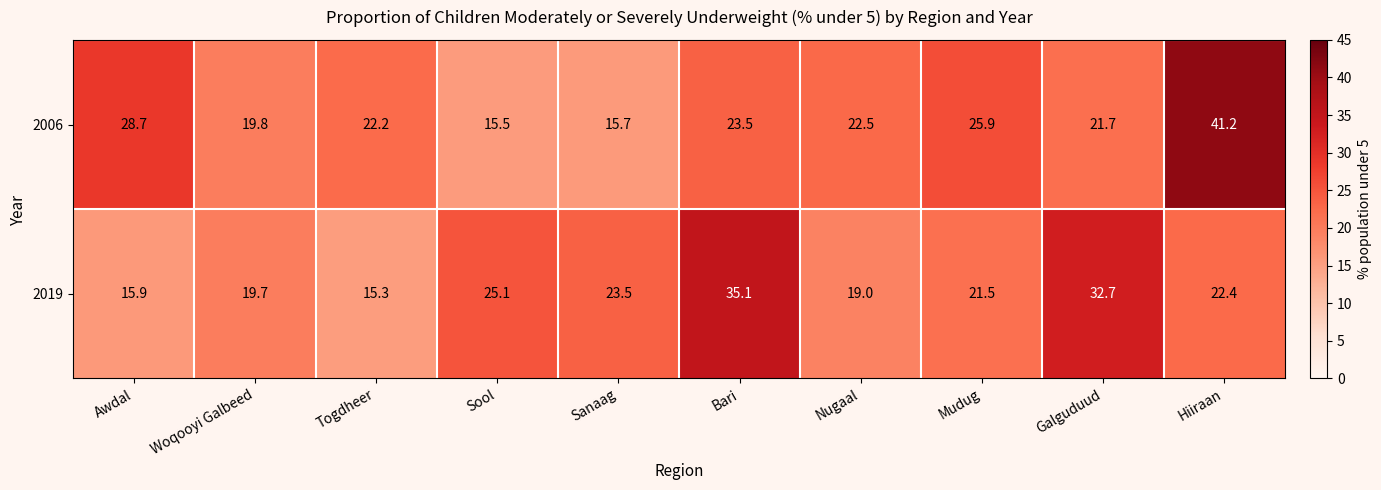

Rank the series by their maximum value, from highest to lowest.

2006, 2019